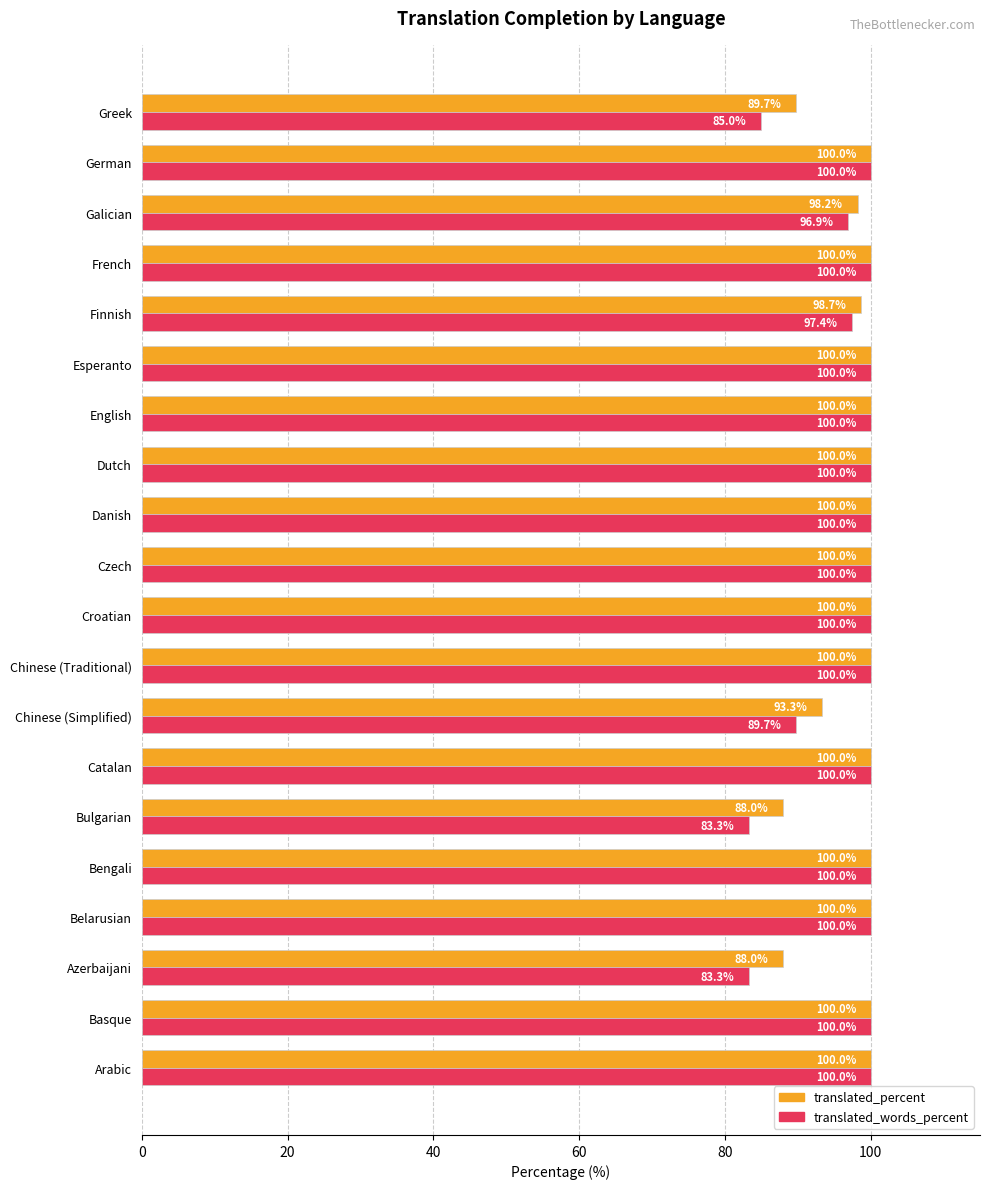

What is the difference between the maximum and second lowest values in the translated_percent series?

12.0